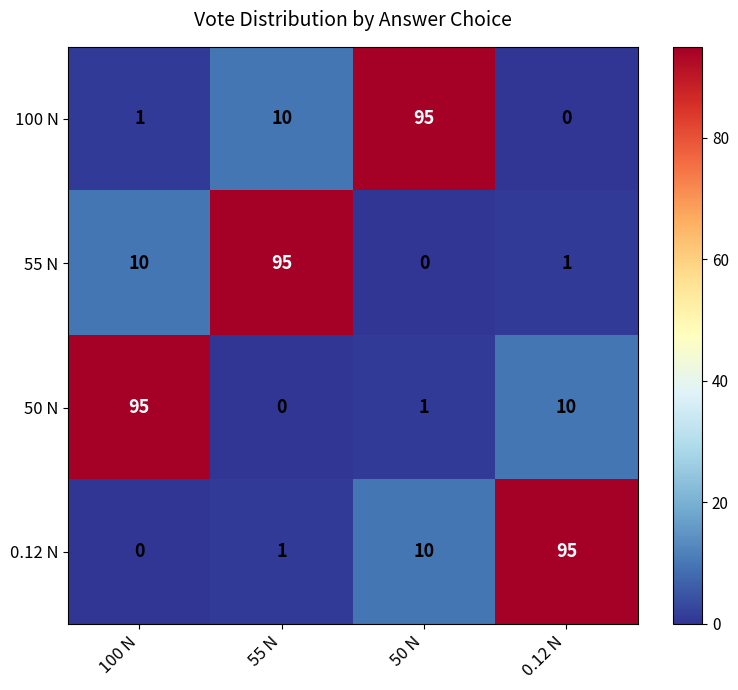

At how many categories does at least one series exceed 26?

4